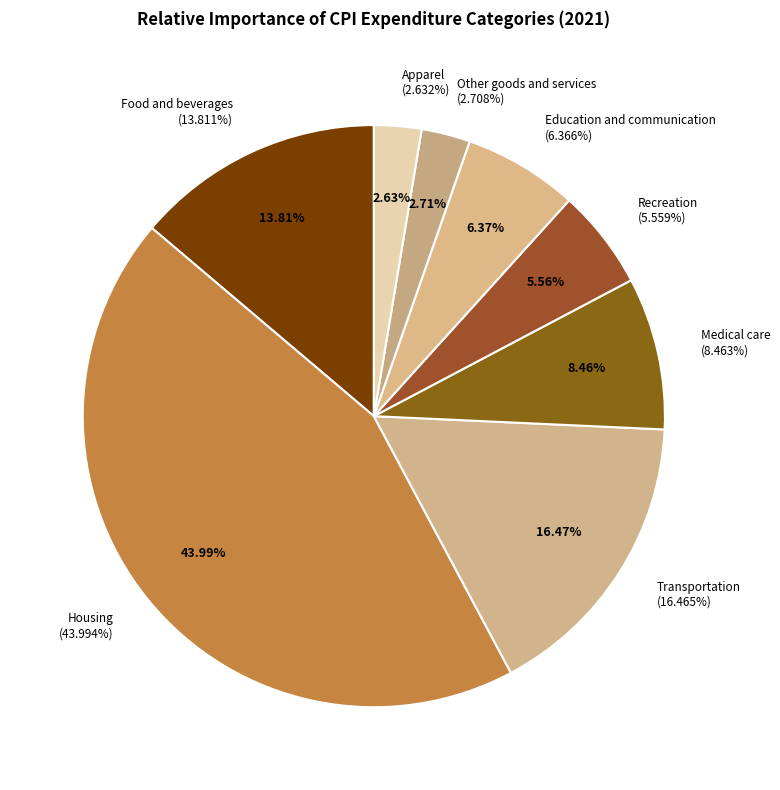

Is it true that Food and beverages is 14% of the pie?

True